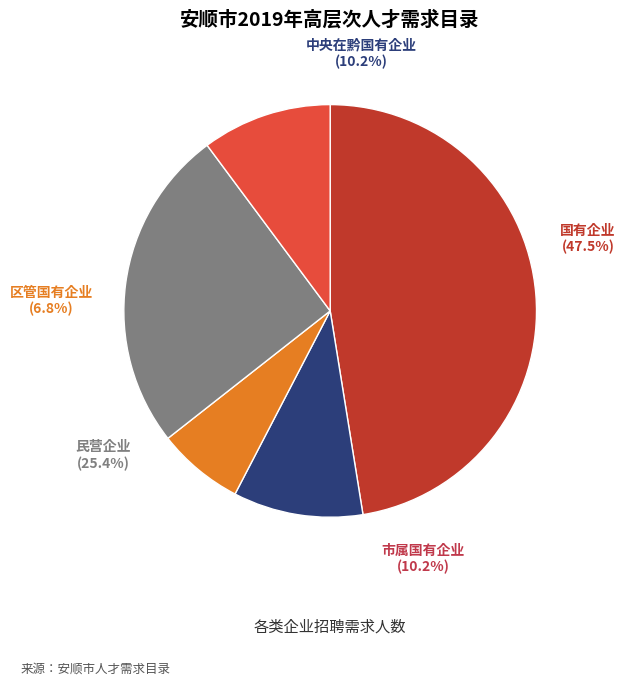

The 国有企业 slice represents 47% of the pie. True or false?

True